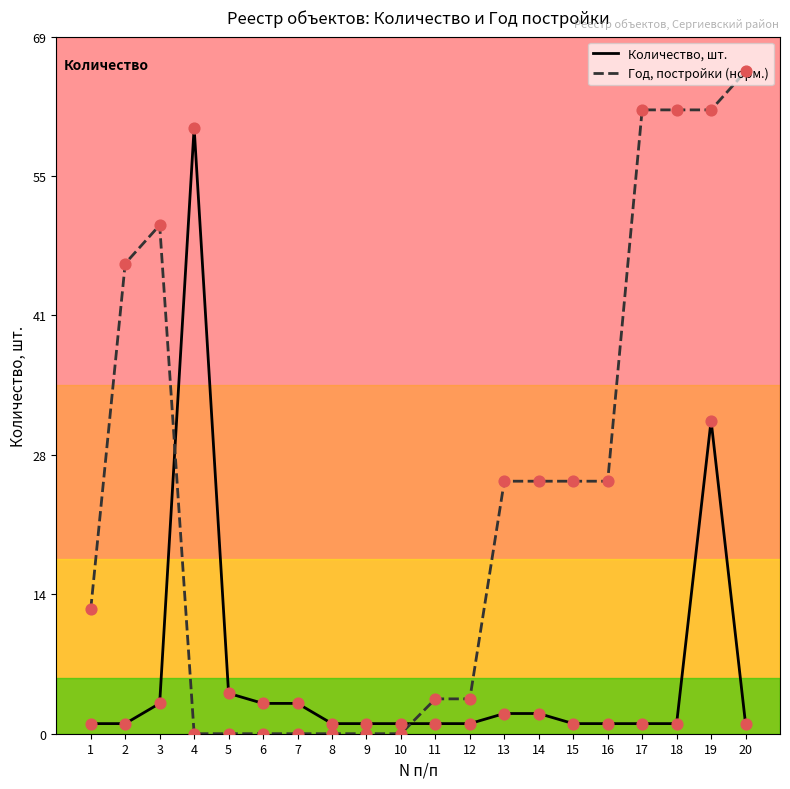

At how many categories does at least one series exceed 5?

12